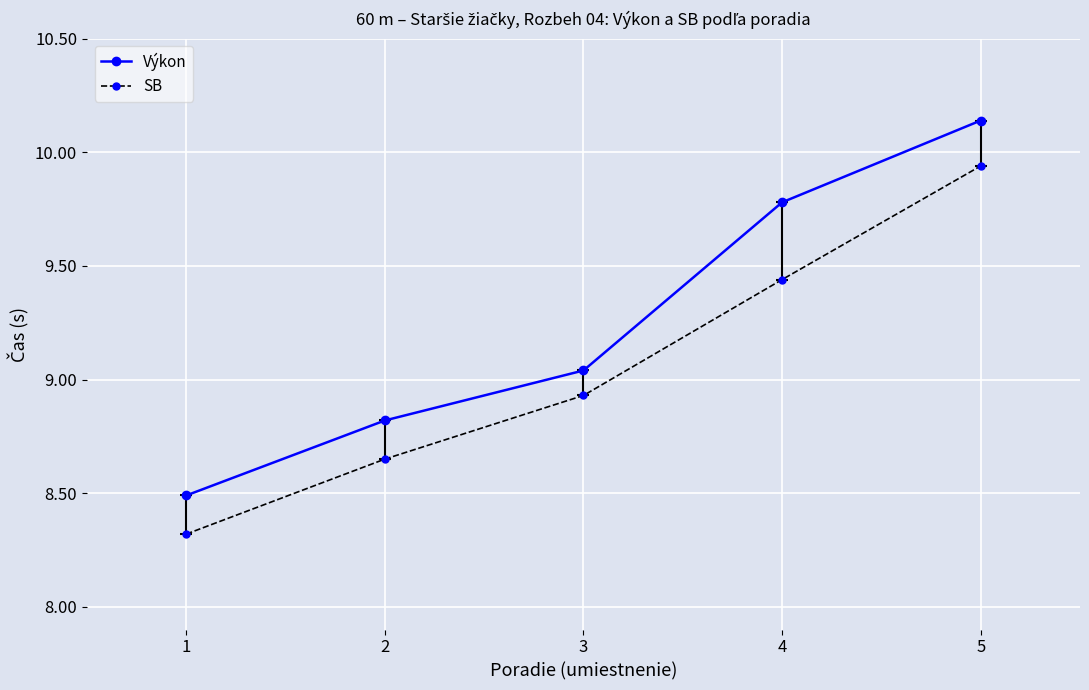

How many lines are shown in the chart?

2